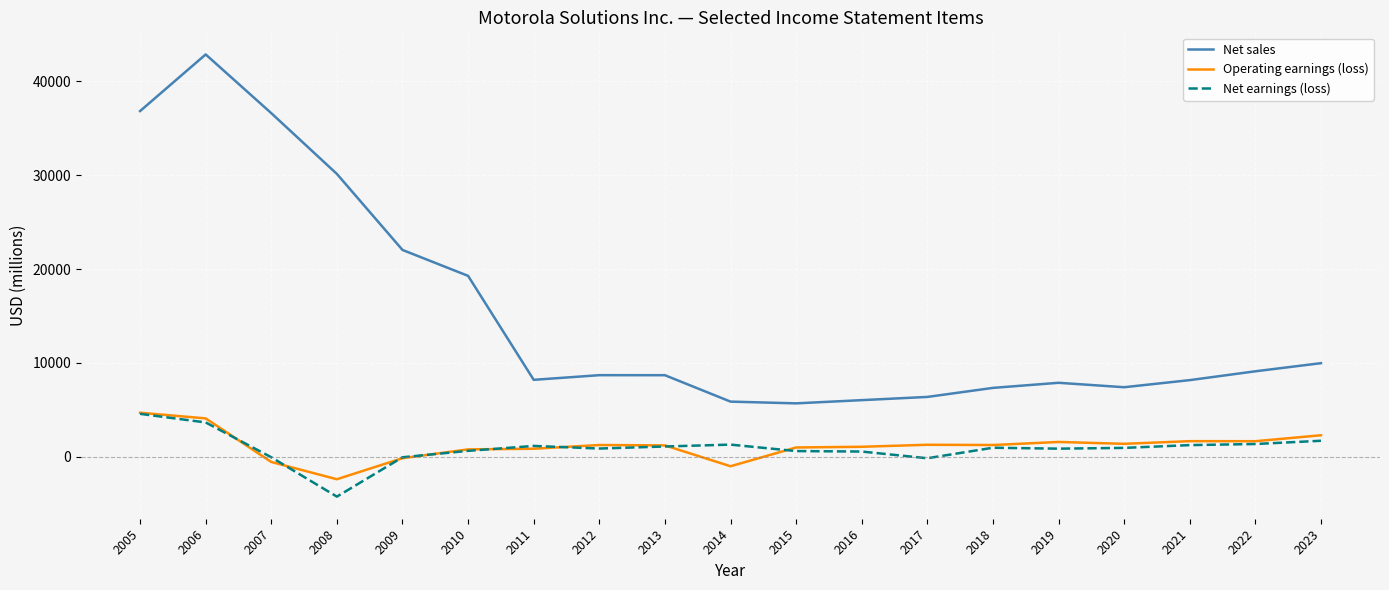

At which label does Operating earnings (loss) first exceed 1255?

2005